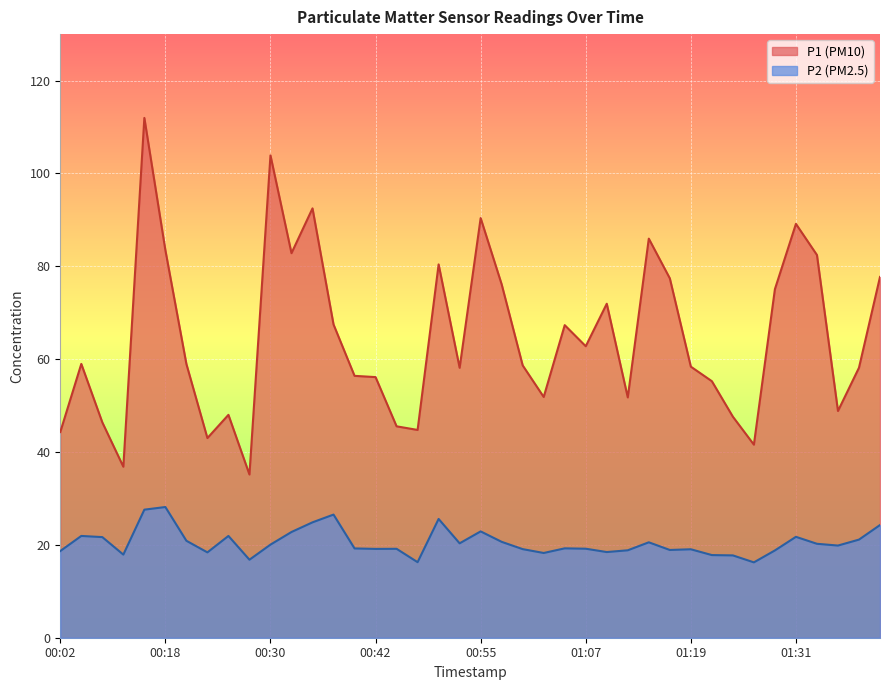

How many values in the P1 series exceed 58?

24